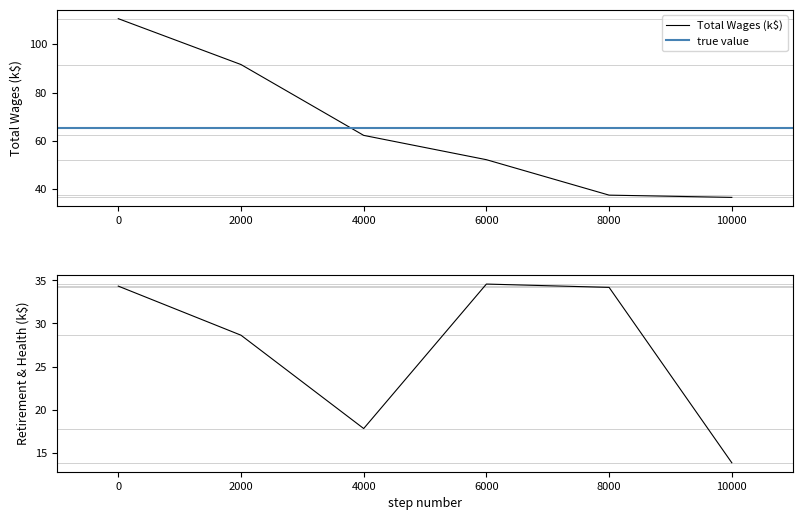

The Total Wages (k$) series shows 91.6 at 2000. True or false?

True